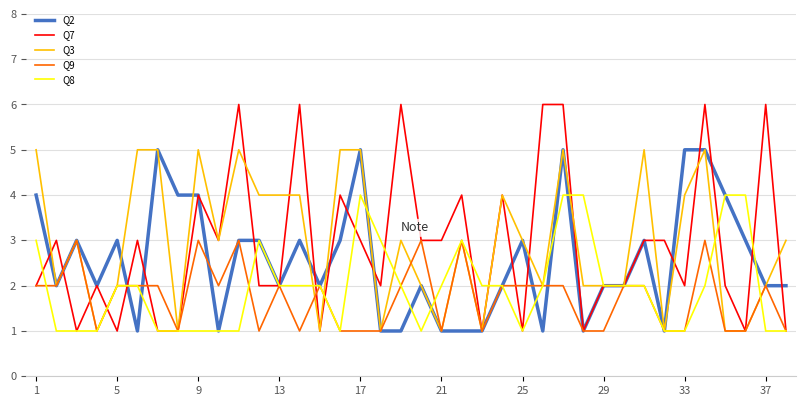

What is the maximum value shown in the chart?

6